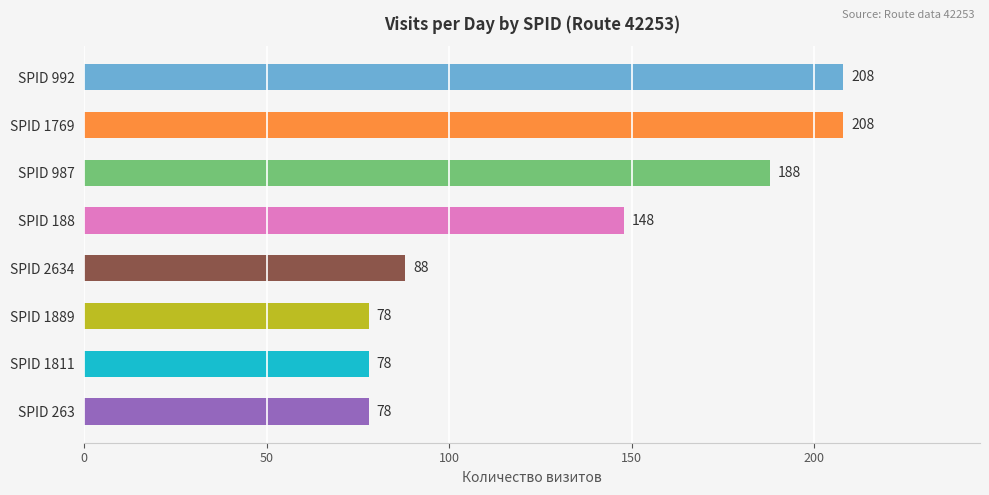

The chart shows a value of 85 at SPID 987. True or false?

False